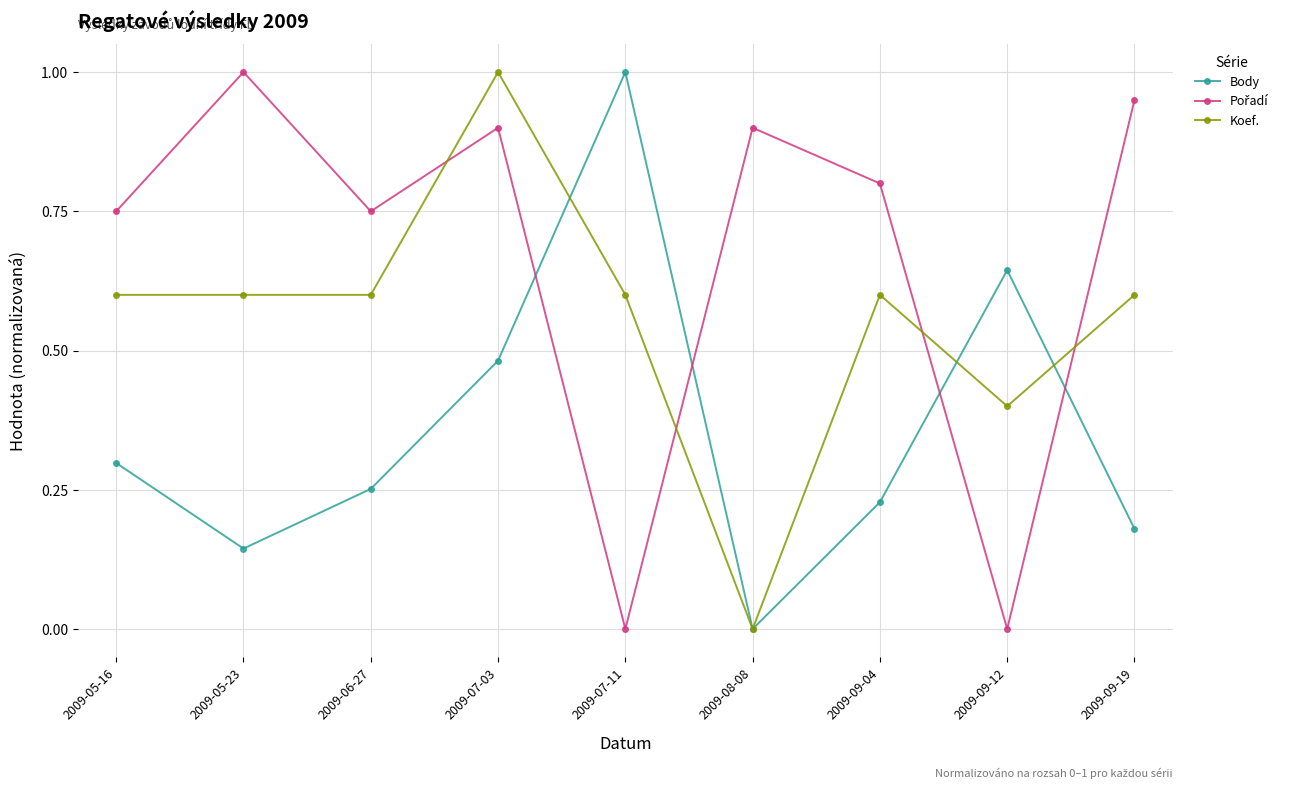

How many interior local peaks does the Body series have?

2